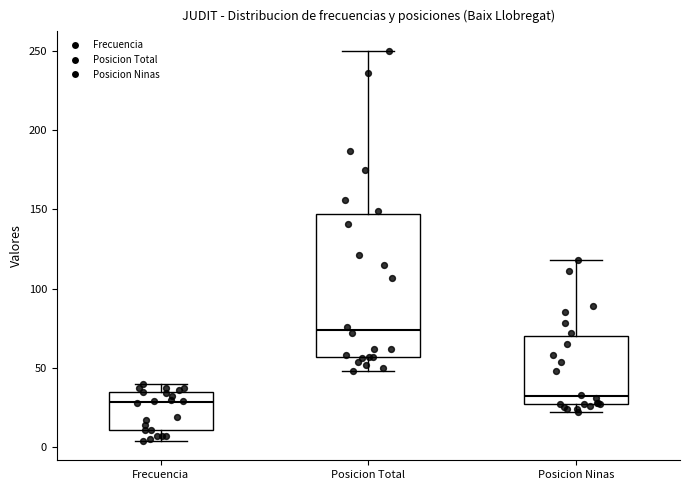

Reading left to right, transcribe this box plot: for each box, give where its median line is, the range the box spans, and where its two whiskers end, as read against the y-axis. The values are not printed on the chart, so give them approximately, as read against the axis.

Frecuencia: median 30, box 10 to 35, whiskers 5 to 40
Posicion Total: median 75, box 55 to 145, whiskers 50 to 250
Posicion Ninas: median 30, box 25 to 70, whiskers 20 to 120